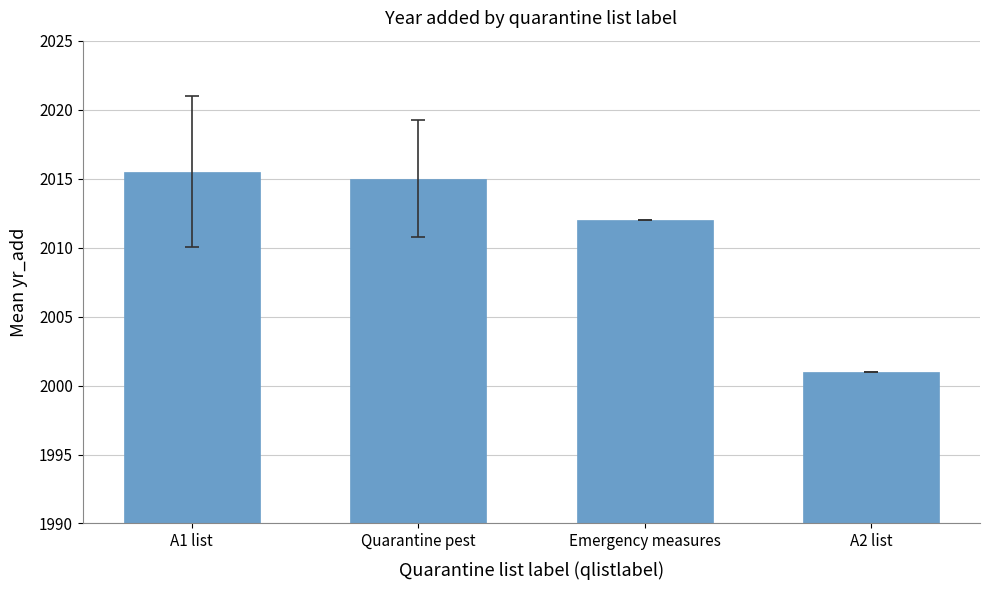

What value does the data have at A2 list?

2001.0